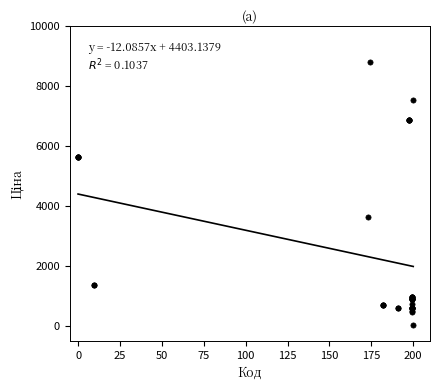

What Y value in the scatter plot is closest to 4414?

3622.2